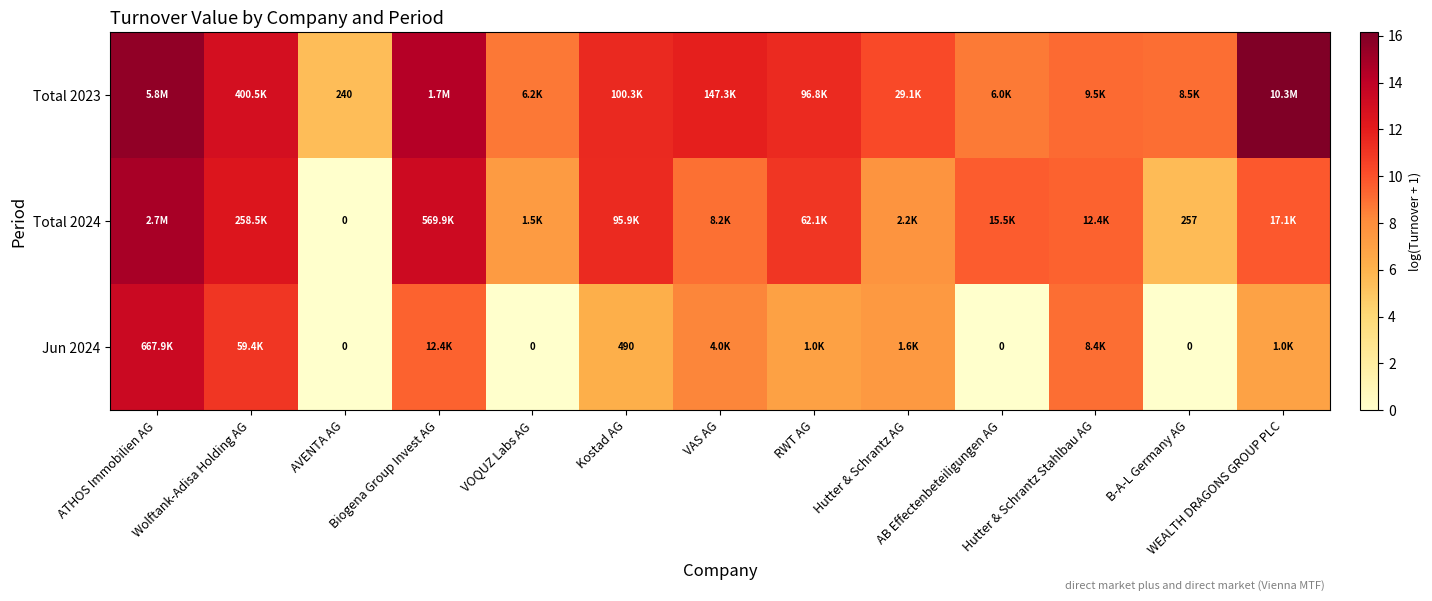

Which series has the largest total across all categories?

Total 2023